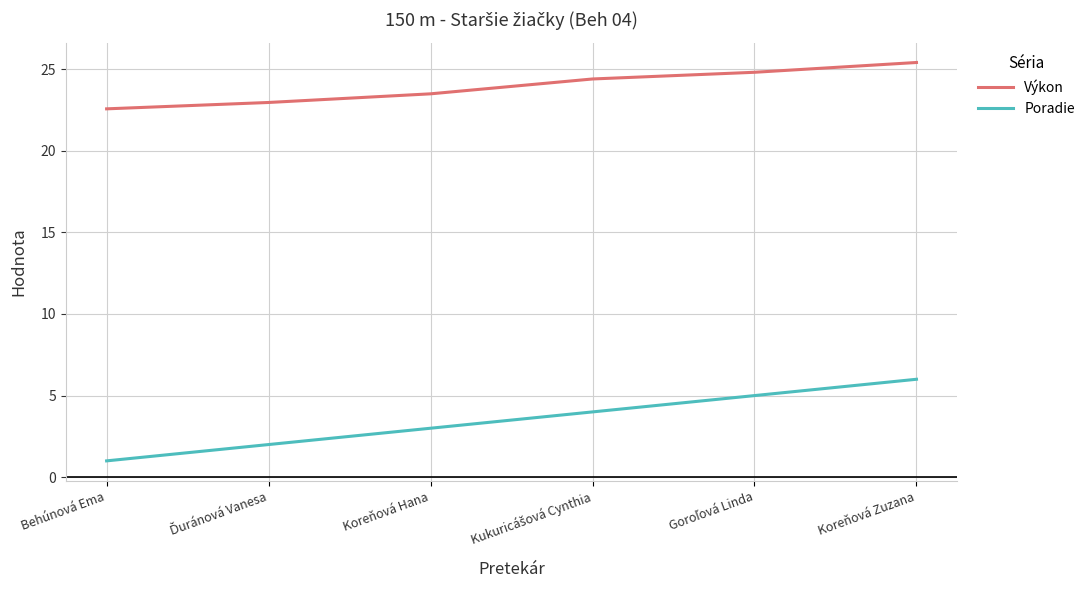

True or false: Výkon and Poradie cross at least once.

False